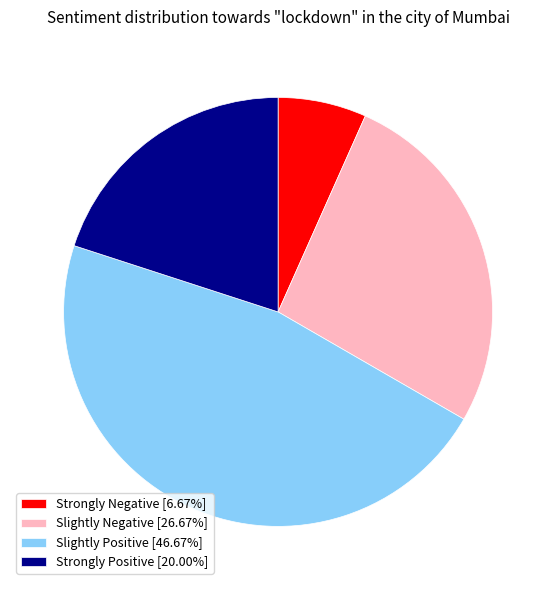

Does Strongly Negative [6.67%] represent more than half of the total?

No